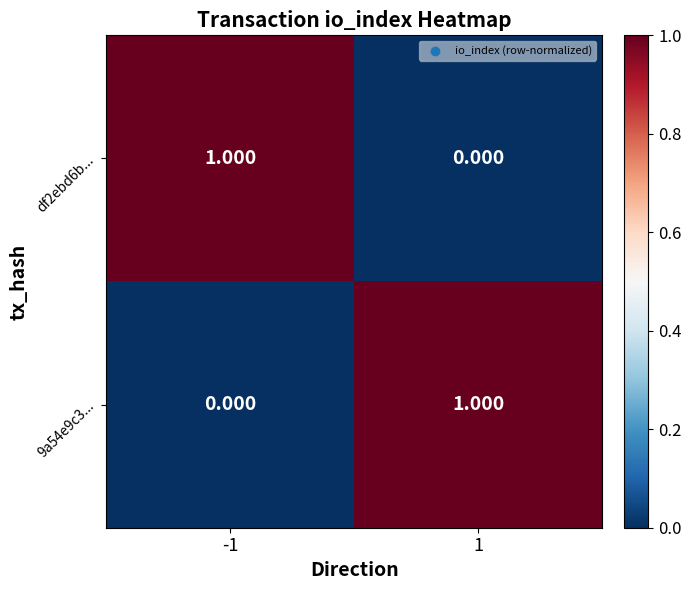

Is the value of 9a54e9c3... at 1 greater than the value of df2ebd6b... at 1?

Yes